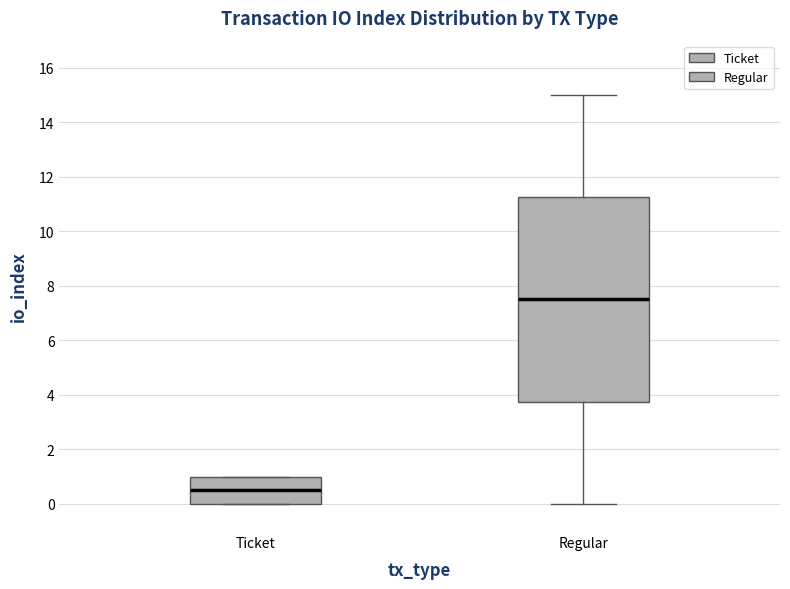

Reading left to right, read every box against the y-axis: the position of its median line, the range the box covers, and the ends of its whiskers. The values are not printed on the chart, so give them approximately, as read against the axis.

Ticket: median 0.6, box 0.0 to 1.0, whiskers 0.0 to 1.0
Regular: median 7.6, box 3.8 to 11.2, whiskers 0.0 to 15.0